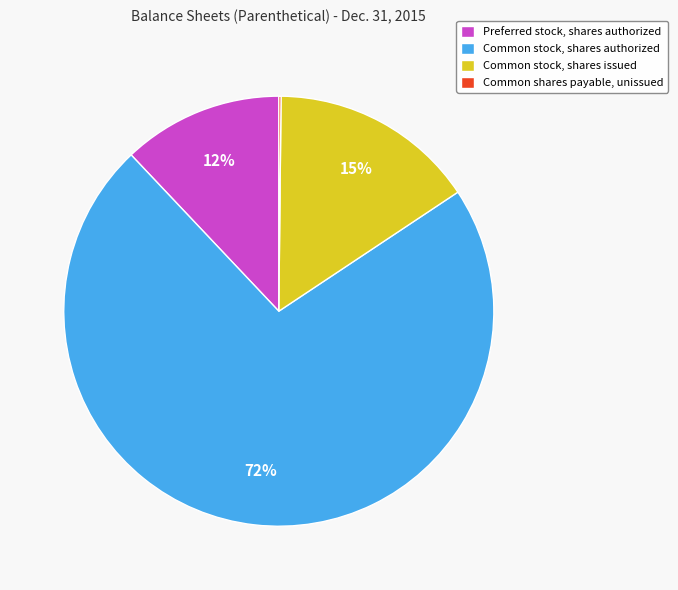

What is the ratio of the value at Common stock, shares authorized to the value at Preferred stock, shares authorized?

6.0